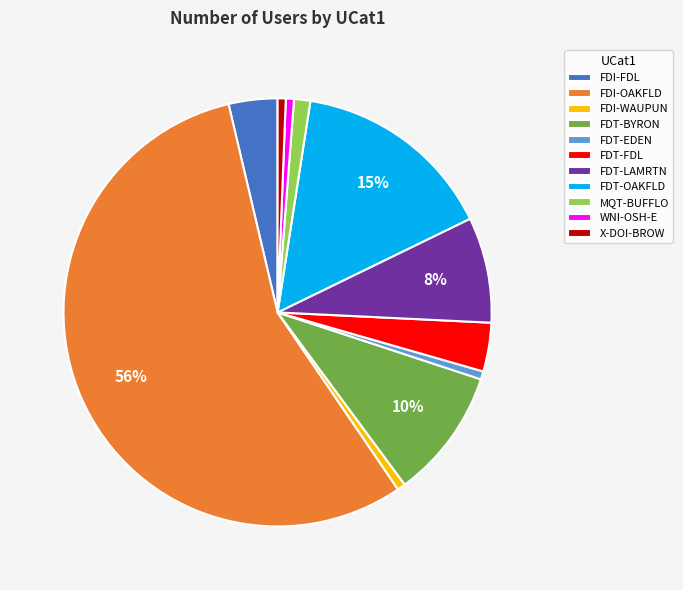

Which category has the biggest portion of the pie?

FDI-OAKFLD